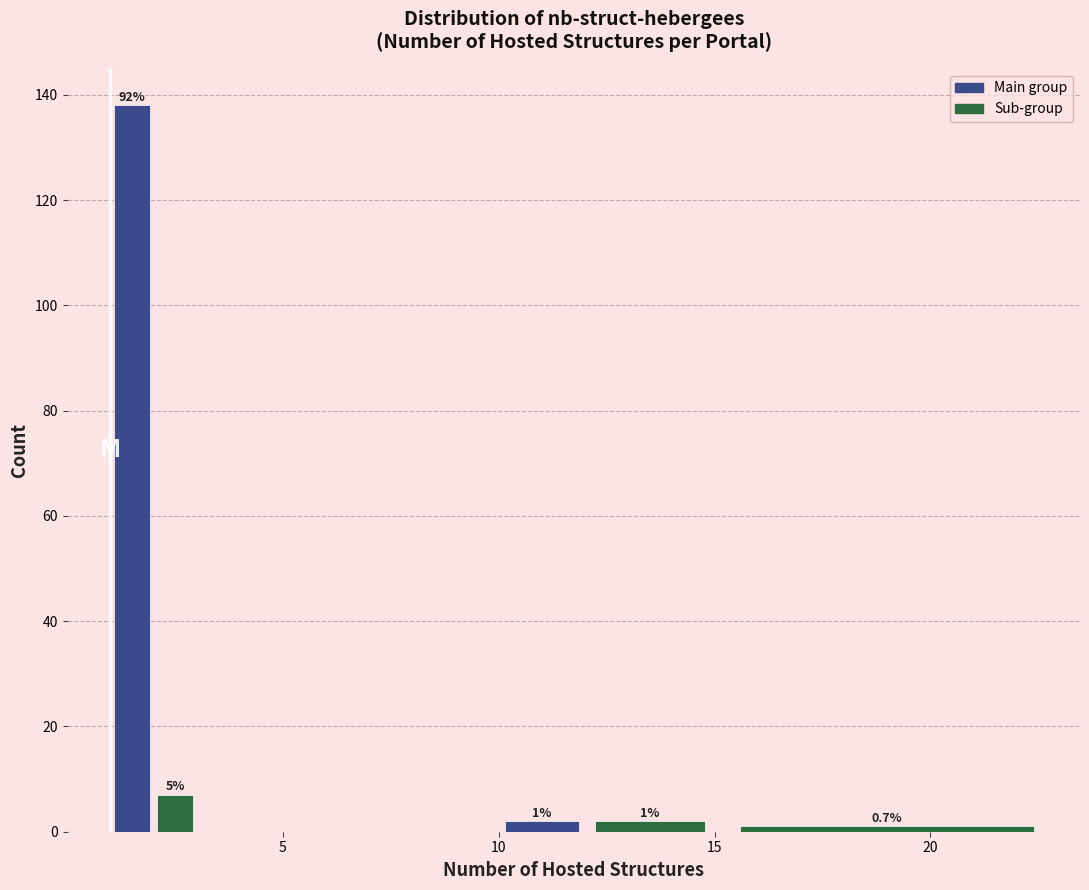

Read against the x-axis, roughly where is the centre of the tallest bar?

1.5